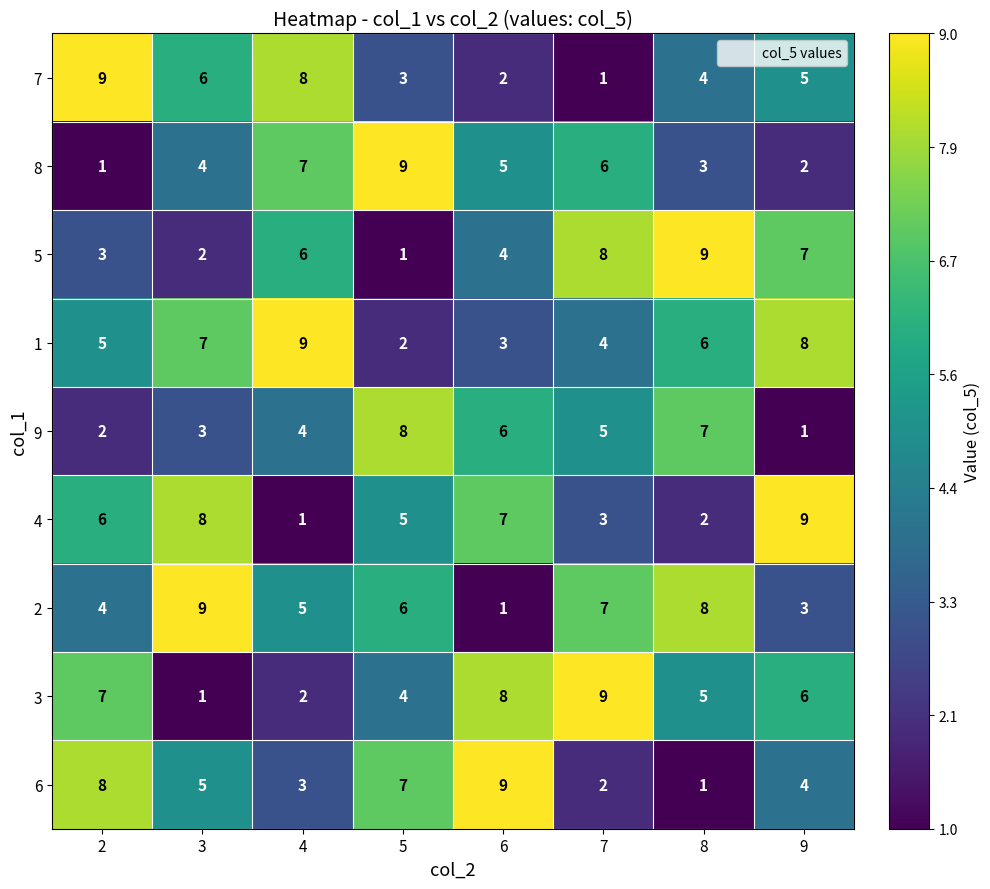

Rank the categories by 2 value from lowest to highest.

6, 9, 2, 4, 5, 7, 8, 3